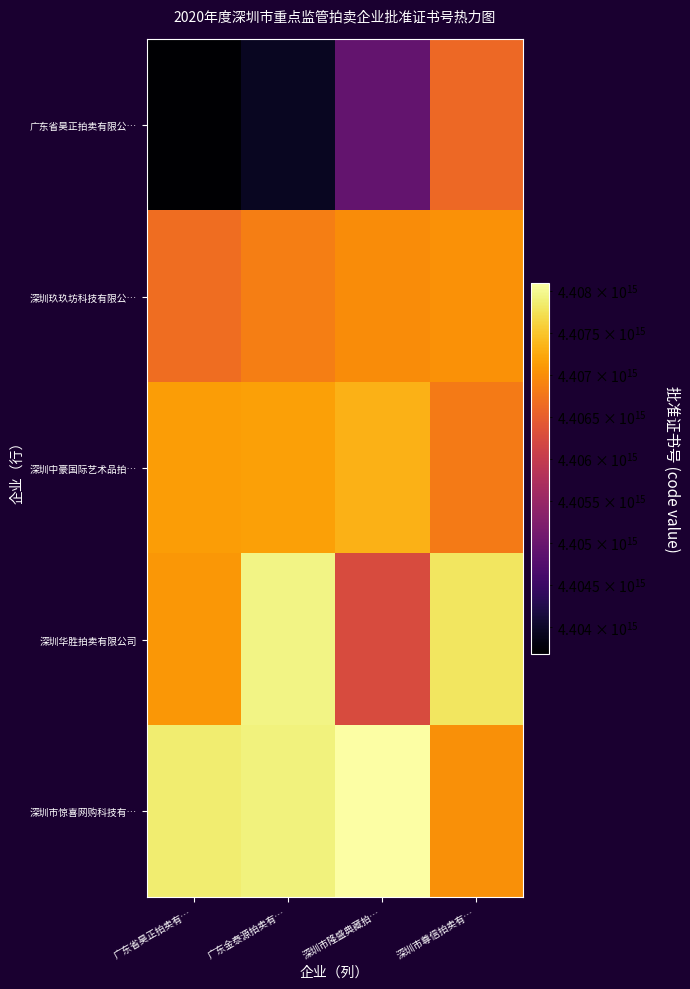

Rank the series by their maximum value, from lowest to highest.

广东省昊正拍卖有限公…, 深圳玖玖坊科技有限公…, 深圳中豪国际艺术品拍…, 深圳华胜拍卖有限公司, 深圳市惊喜网购科技有…